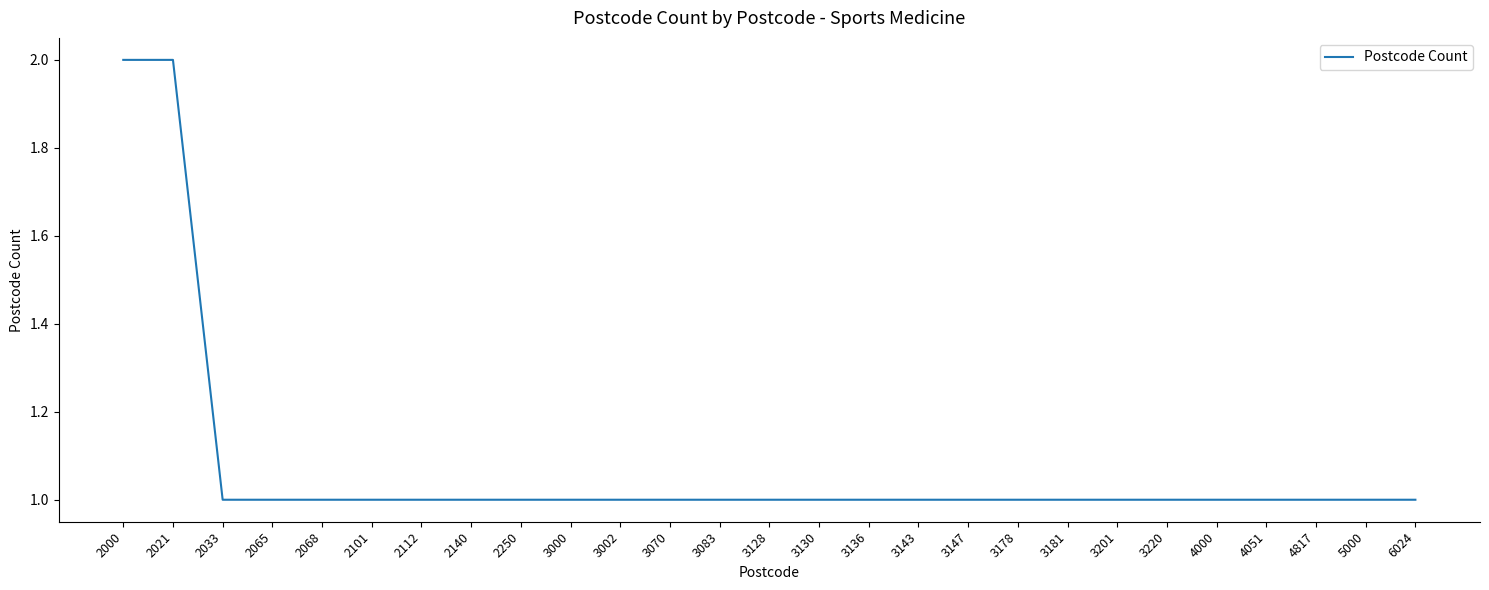

The chart shows a value of 1 at 3002. True or false?

True